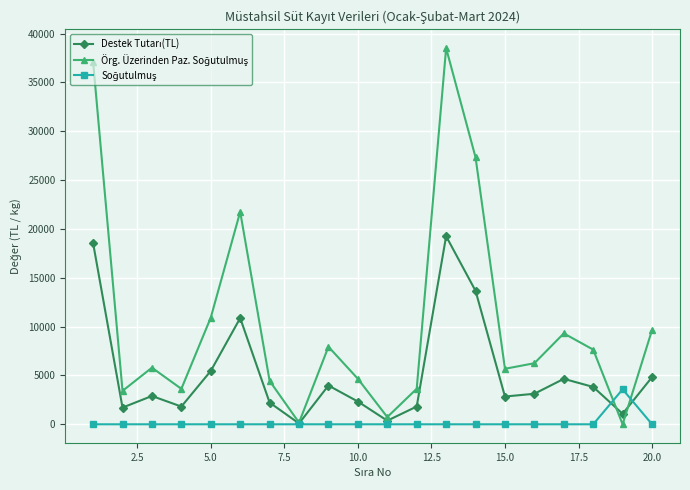

At how many categories does at least one series exceed 23381?

3